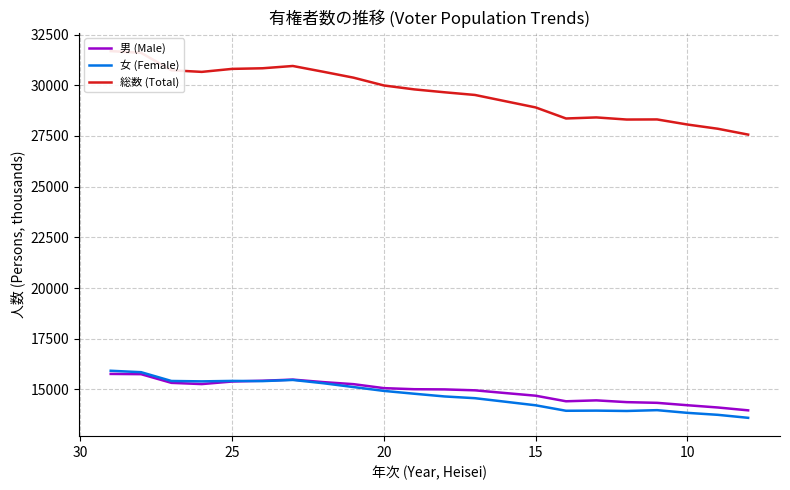

What is the difference between the second highest and second lowest values in the 女 (Female) series?

2103